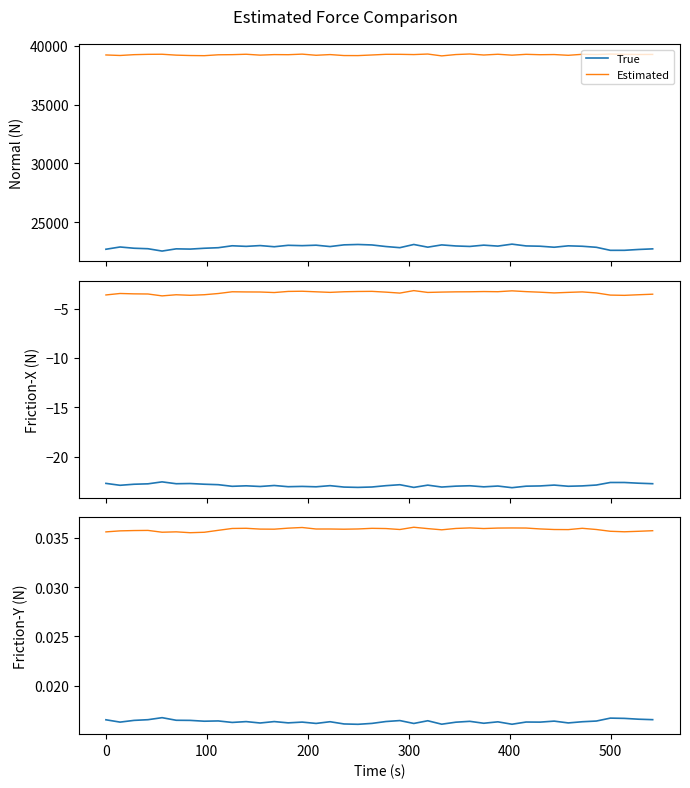

At how many categories does at least one series exceed 0?

40